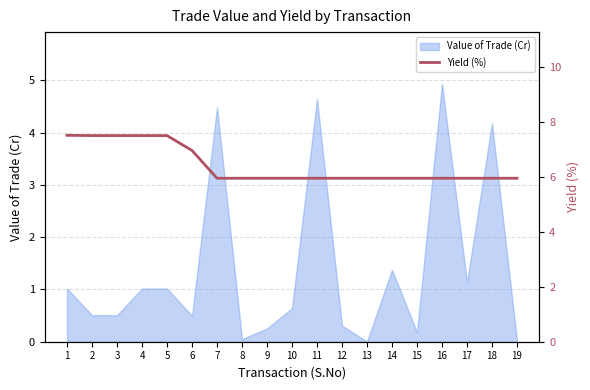

True or false: Value of Trade (Cr) has a value of 0.4 at 1.

False